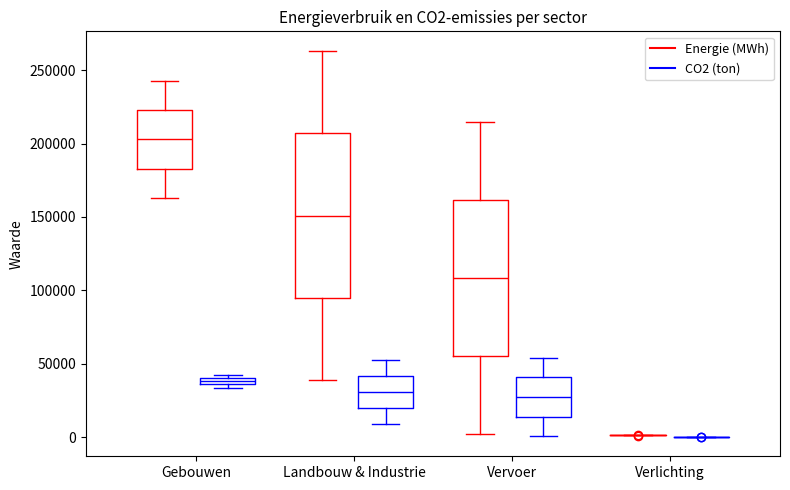

Where does the lower whisker of the box for Vervoer (CO2 (ton)) end on the y-axis? The values are not printed on the chart, so give them approximately, as read against the axis.

0